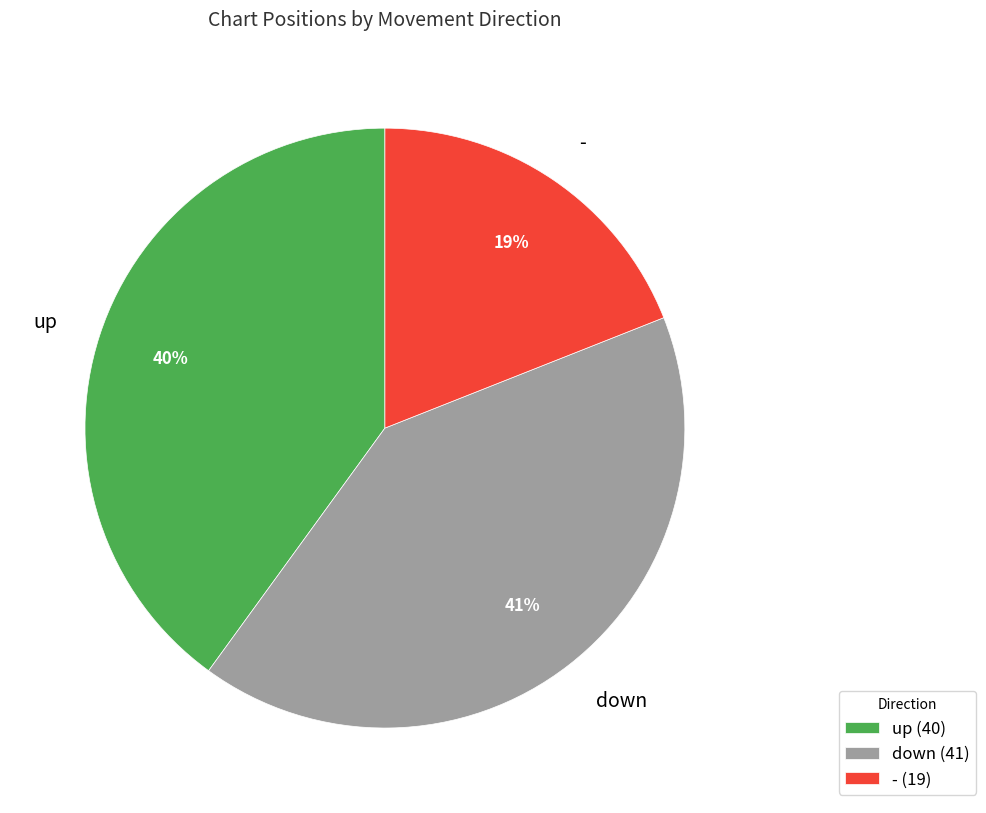

To the nearest percent, what is the difference between the - and down slice percentages?

22%